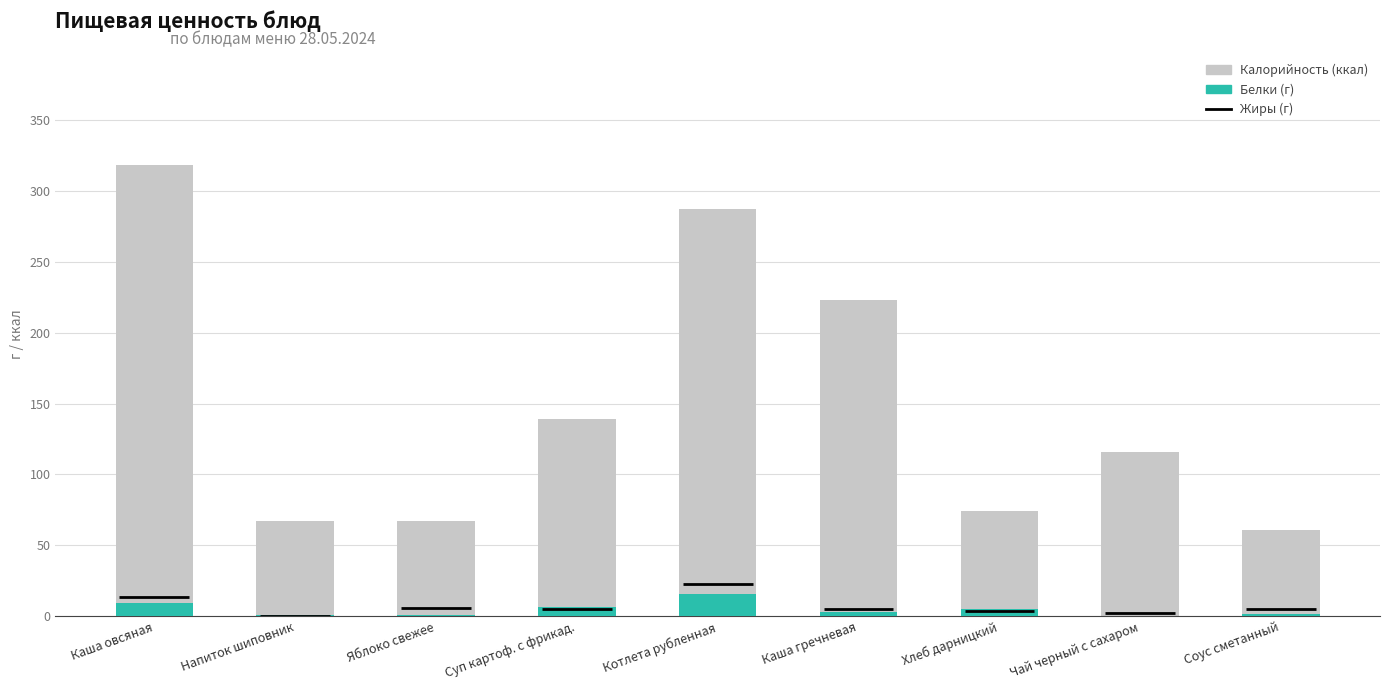

What is the difference between the Калорийность values at Котлета рубленная and Каша овсяная?

31.1